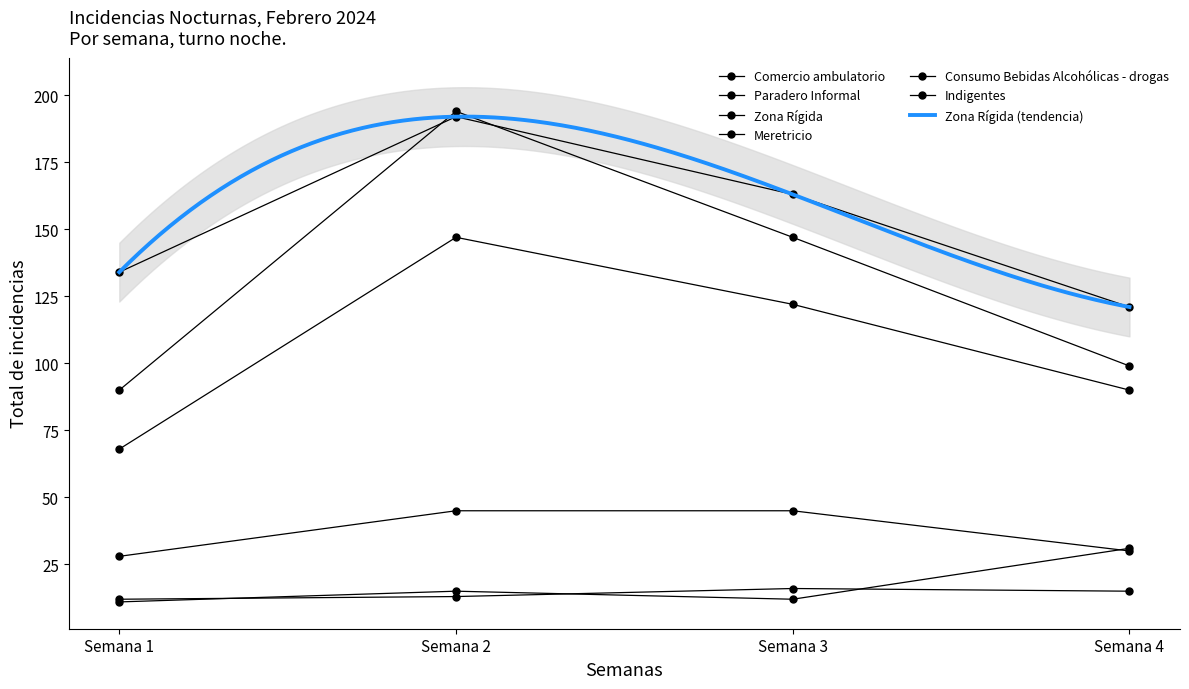

How many values in the Paradero Informal series are below 122?

2